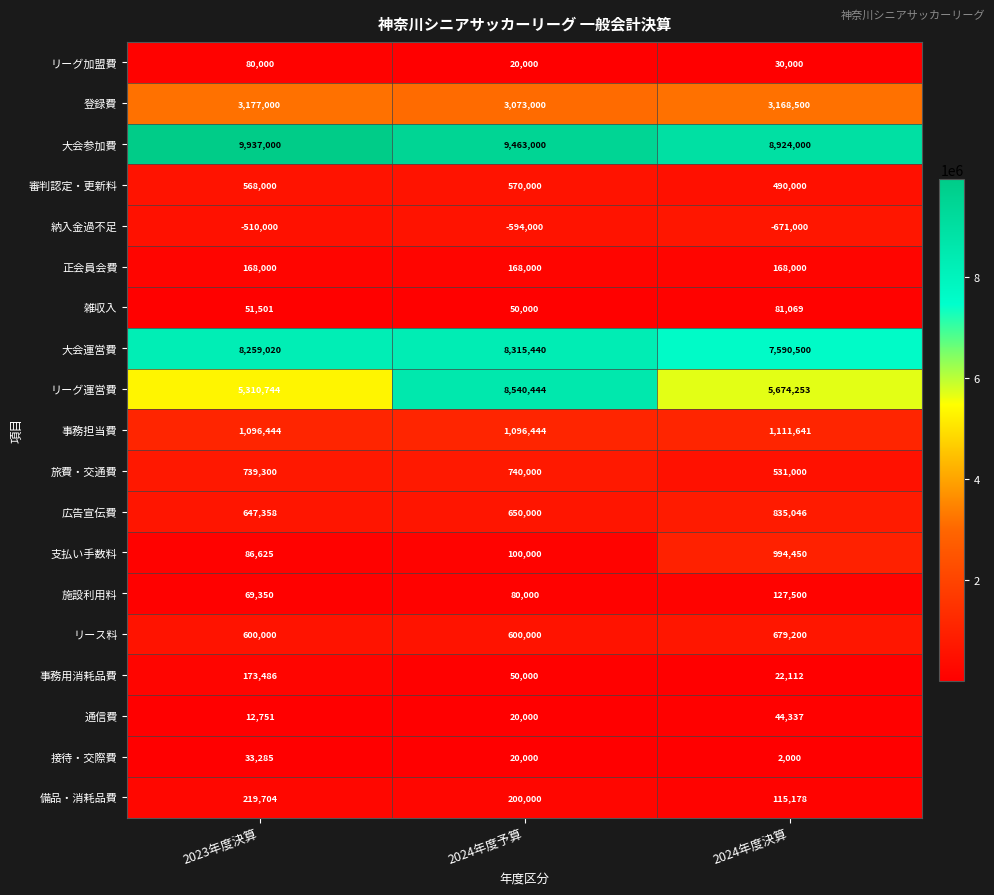

The value of 登録費 at 2023年度決算 is 5573542. True or false?

False